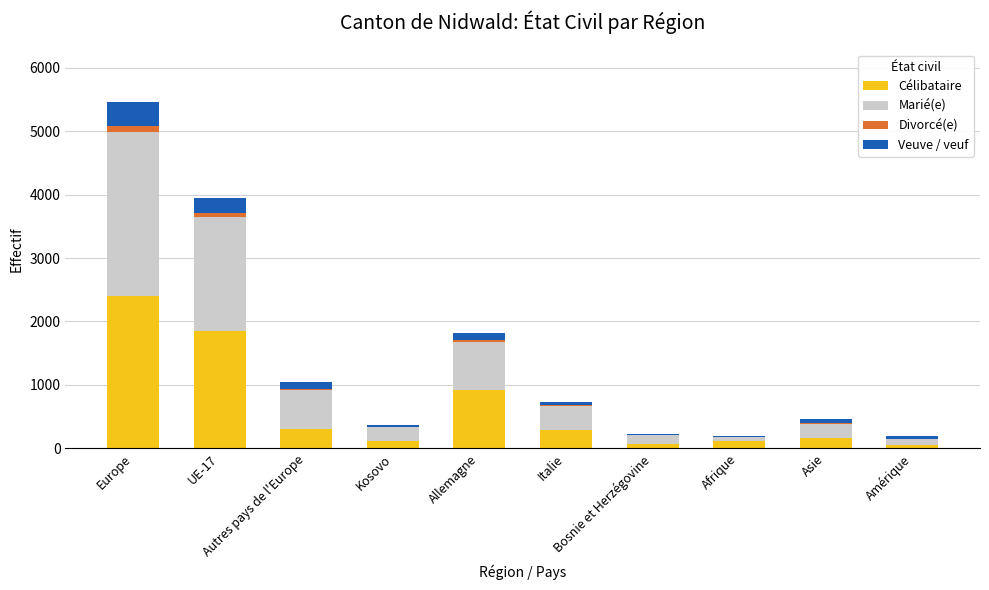

What is the sum of all Célibataire values?

6305